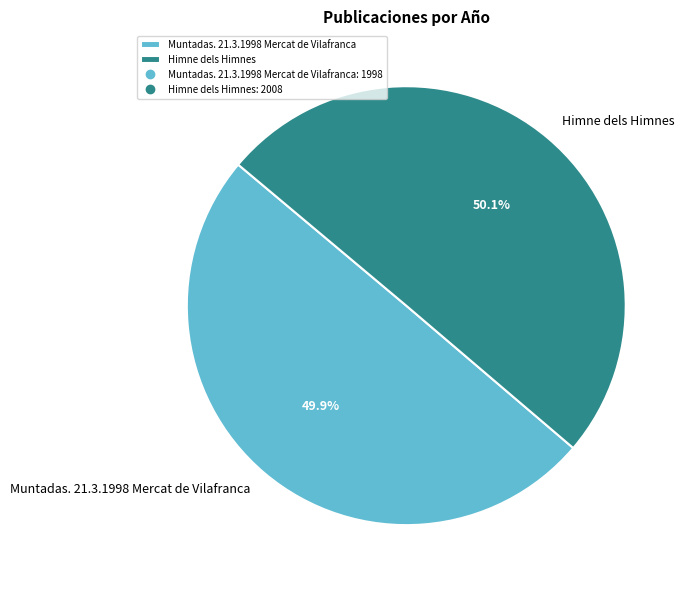

What is the ratio of the value at Himne dels Himnes to the value at Muntadas. 21.3.1998 Mercat de Vilafranca?

1.0